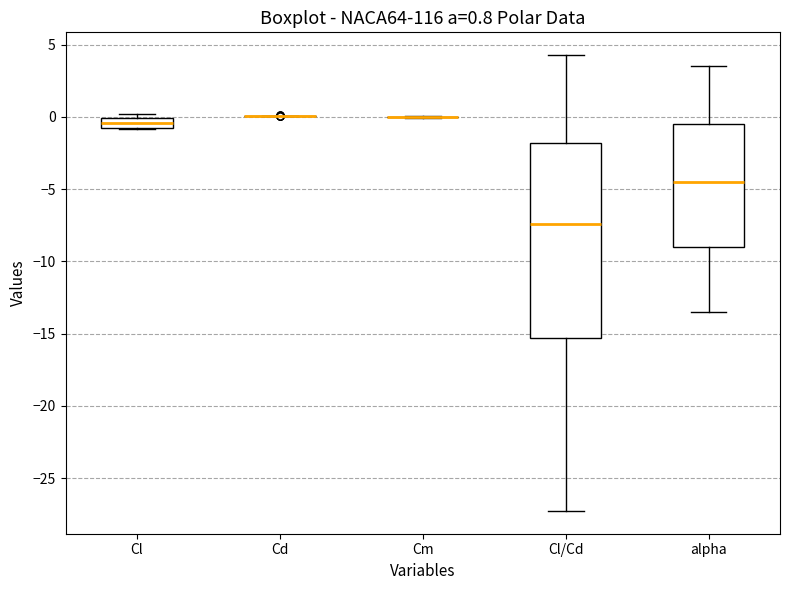

Which box is the tallest, from its lower edge to its upper edge?

Cl/Cd